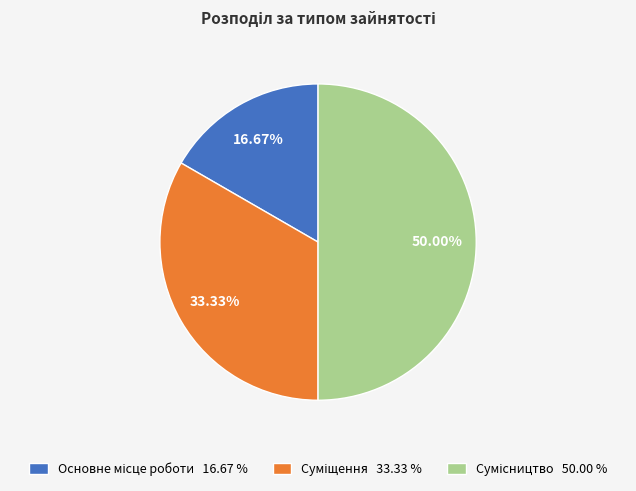

How many segments does this pie chart have?

3